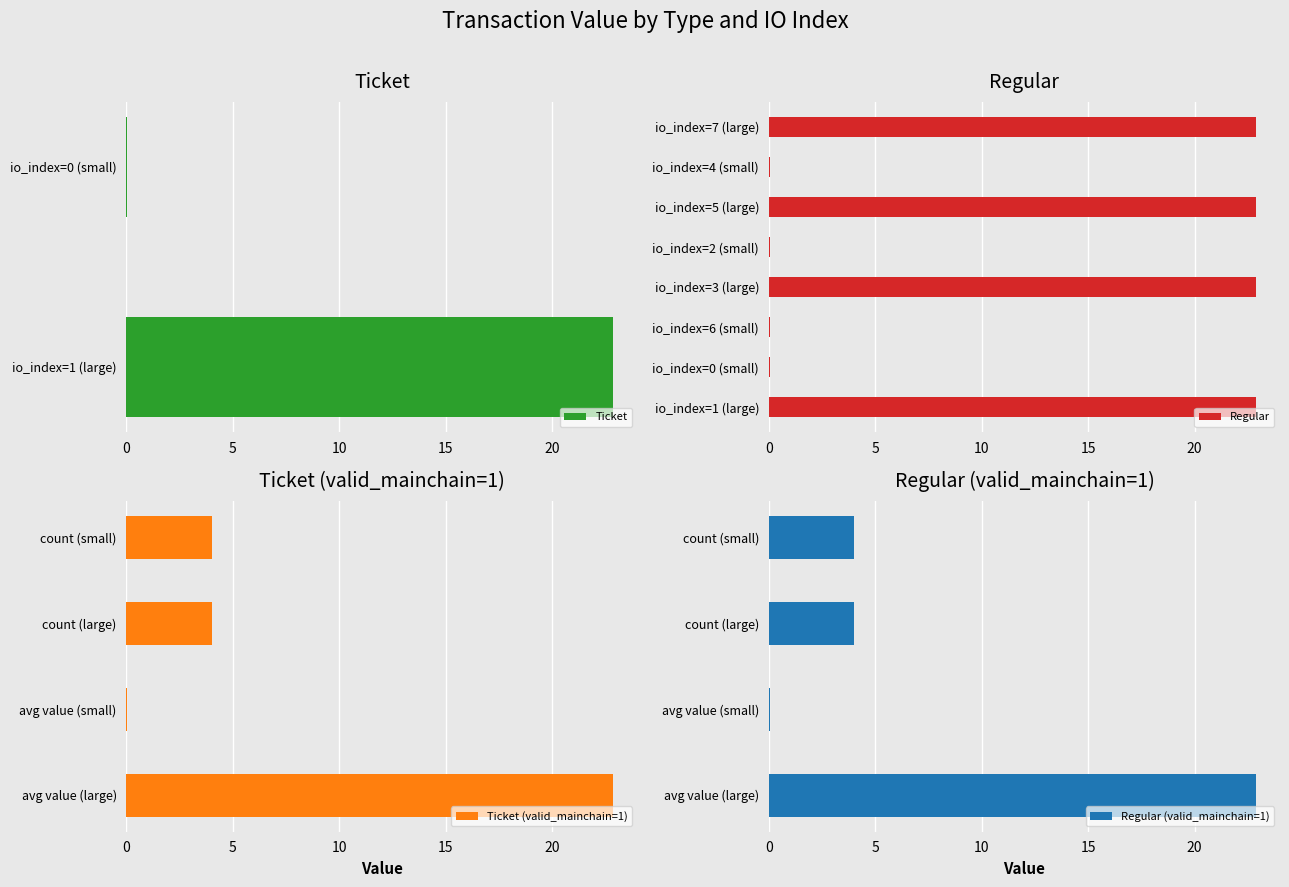

At how many categories does at least one series exceed 21?

4